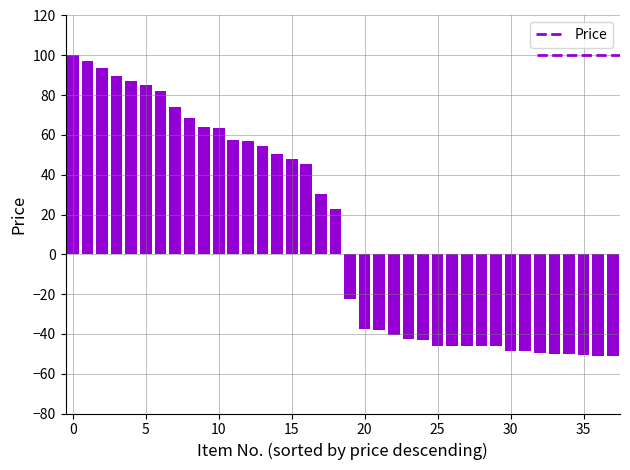

What is the difference between the second highest and second lowest values?

148.0